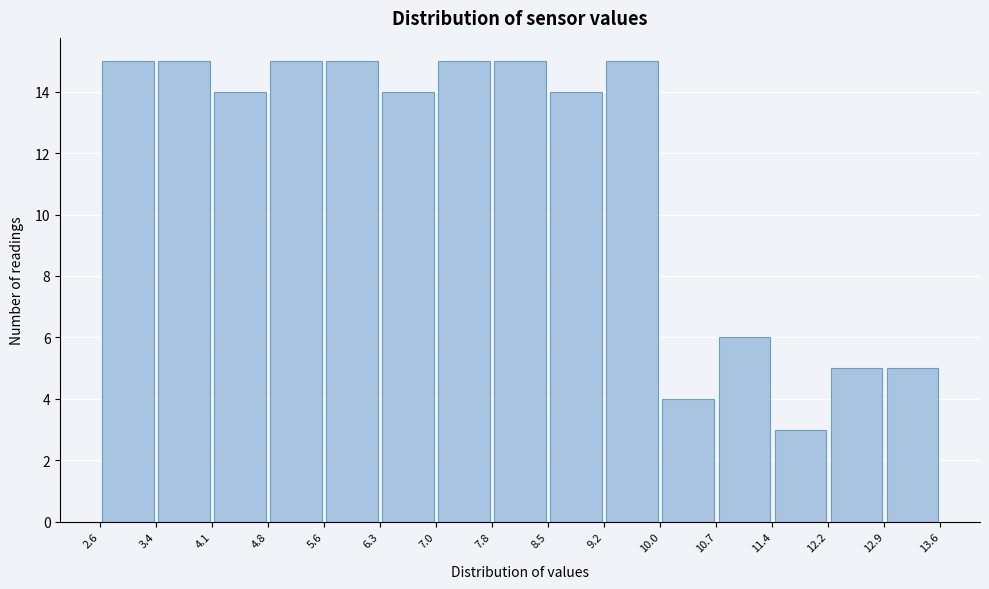

Reading left to right, transcribe this chart: for each bar, give the range it covers on the x-axis and its height. The values are not printed on the chart, so give them approximately, as read against the axis.

2.6 to 3.4: 15
3.4 to 4.1: 15
4.1 to 4.8: 14
4.8 to 5.6: 15
5.6 to 6.3: 15
6.3 to 7.0: 14
7.0 to 7.8: 15
7.8 to 8.5: 15
8.5 to 9.2: 14
9.2 to 10.0: 15
10.0 to 10.7: 4
10.7 to 11.4: 6
11.4 to 12.2: 3
12.2 to 12.9: 5
12.9 to 13.6: 5